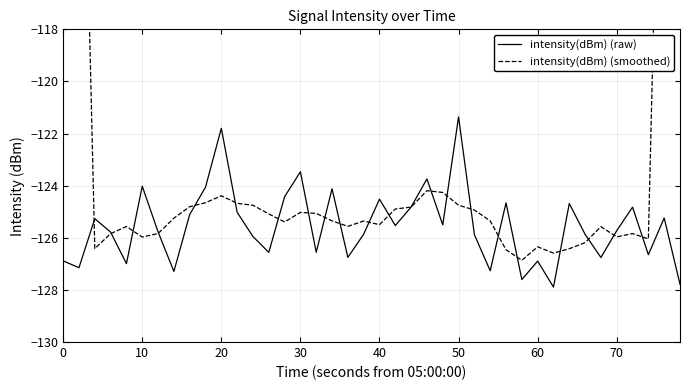

What is the minimum value for intensity(dBm) (raw)?

-127.9